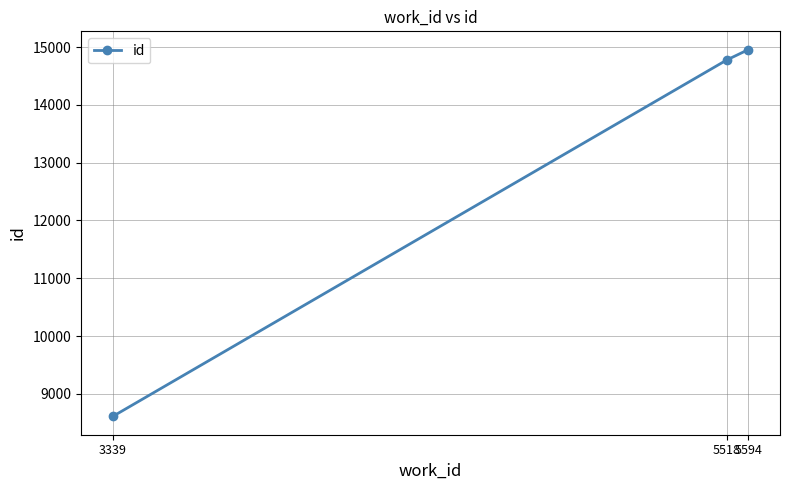

Count the number of categories in the chart.

3